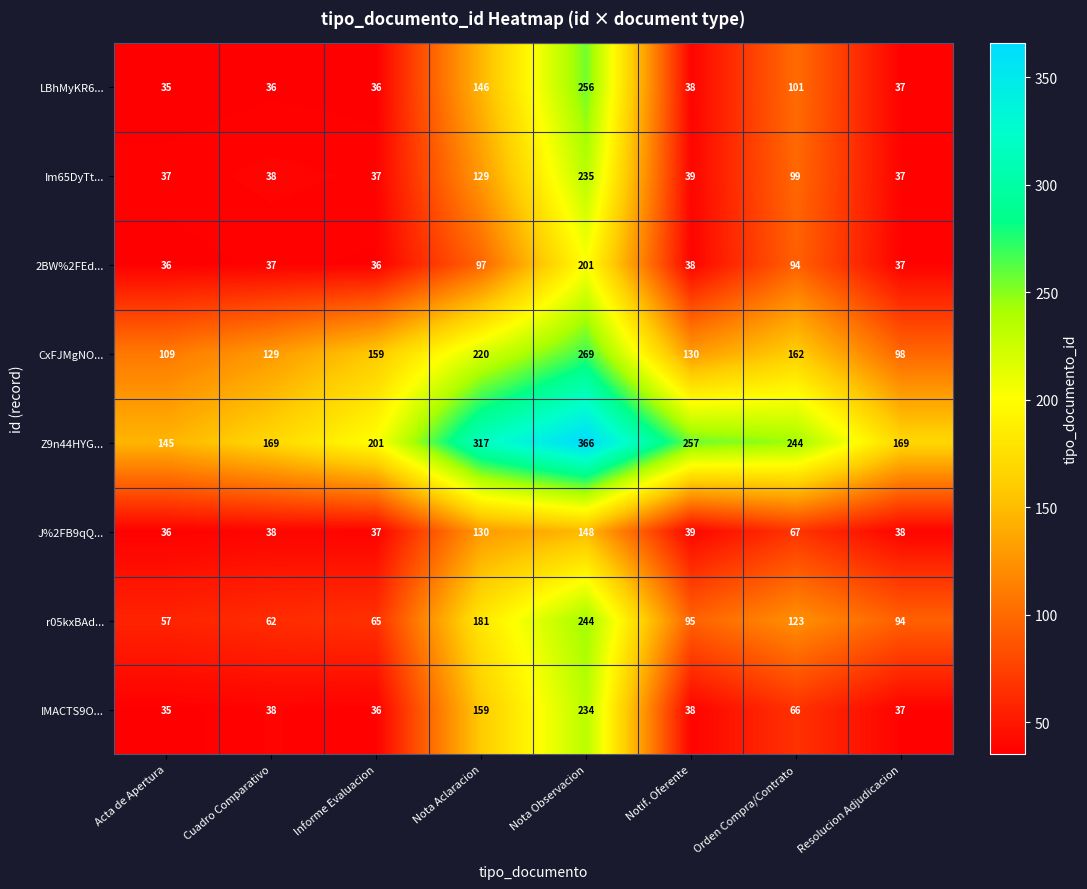

At how many categories does at least one series exceed 194?

5